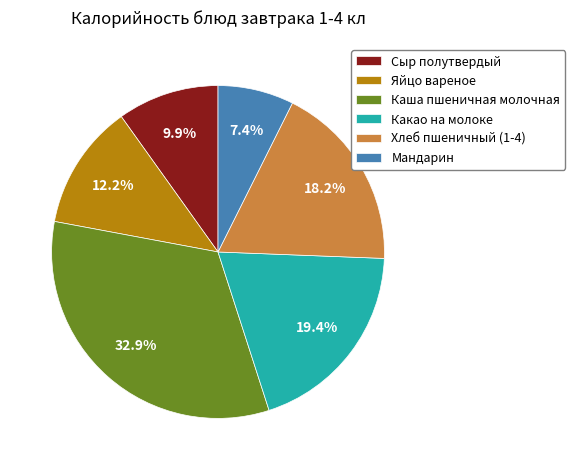

How many slices are in this pie chart?

6